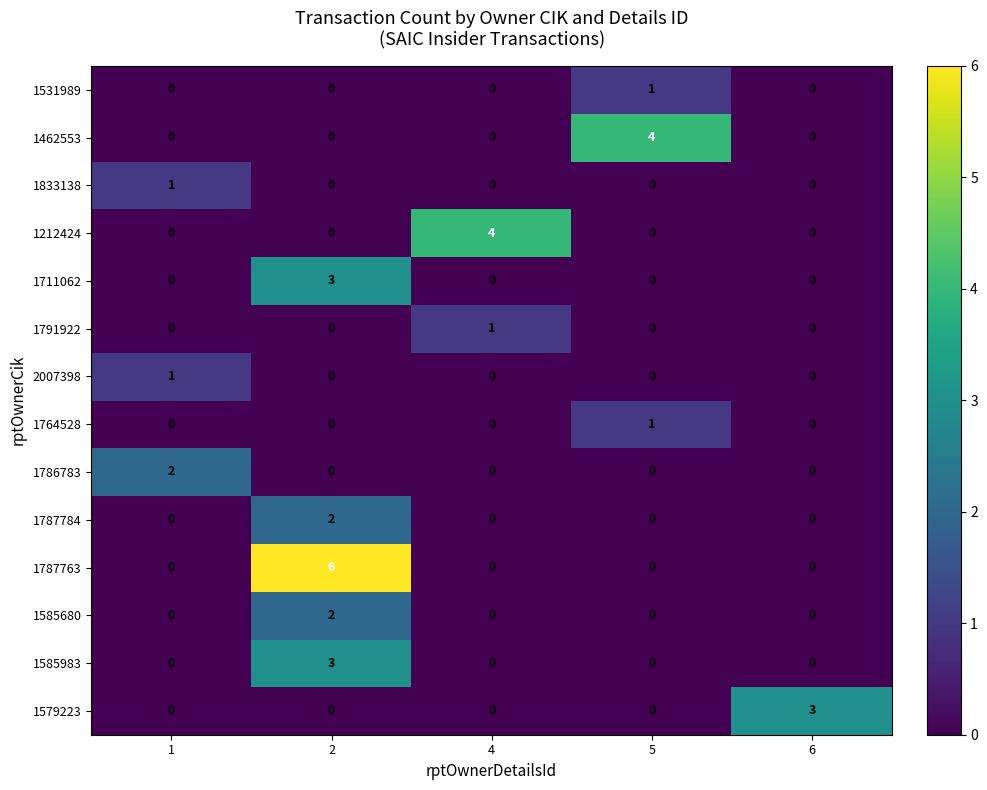

How many values in the 1462553 series exceed 0?

1